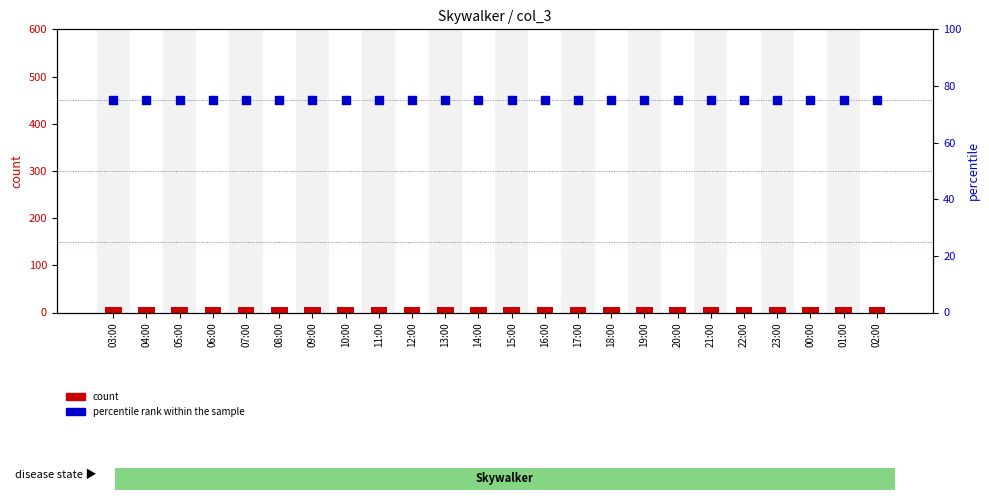

What are all the series names shown in the legend?

count, percentile rank within the sample